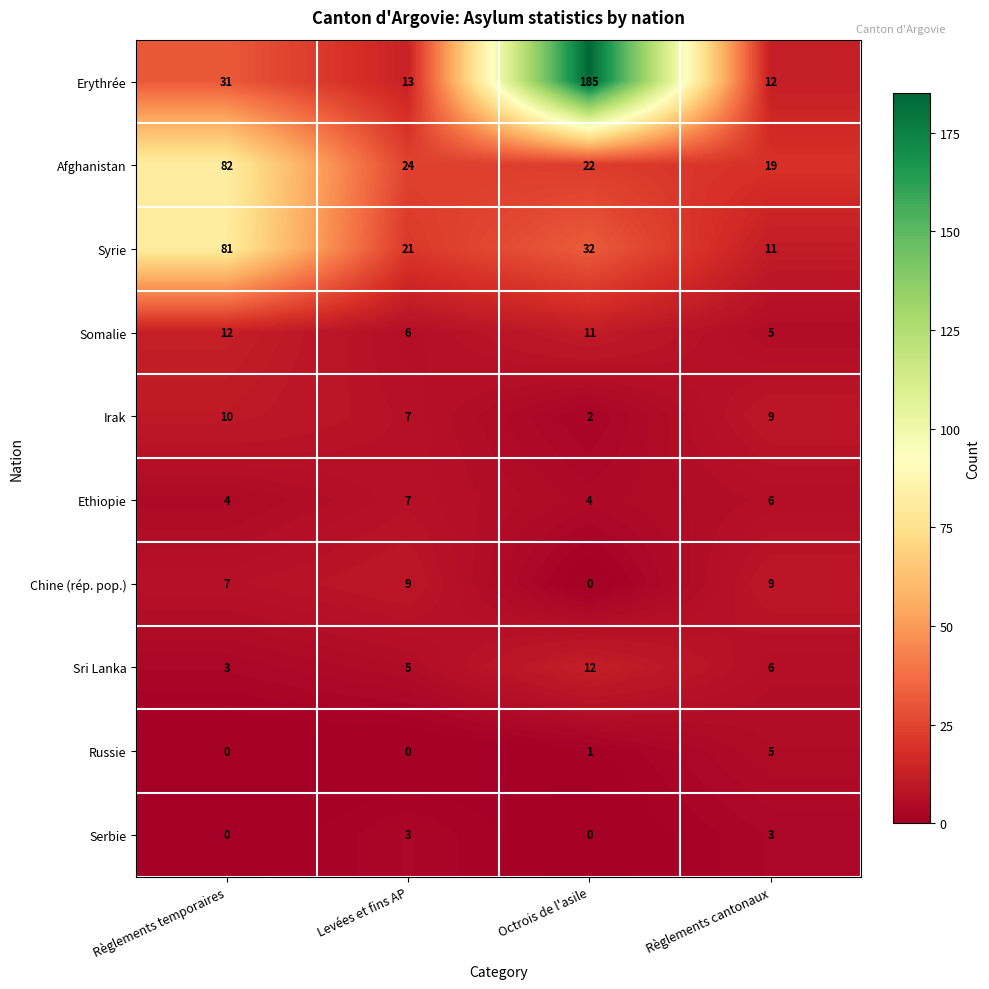

At which category does the chart reach its peak across all series?

Octrois de l'asile